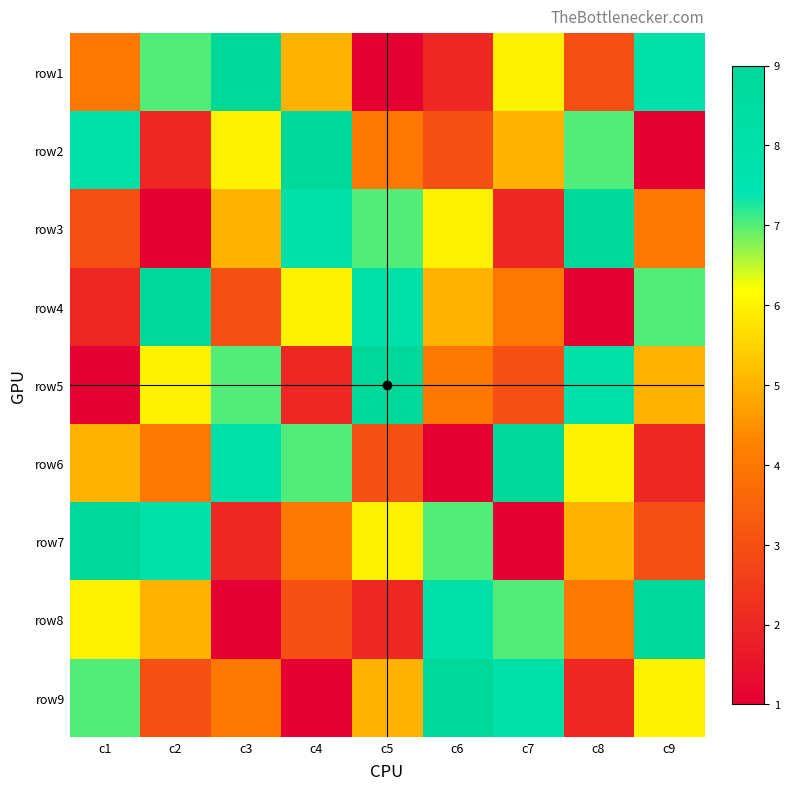

Which category has the highest value across all series?

c3